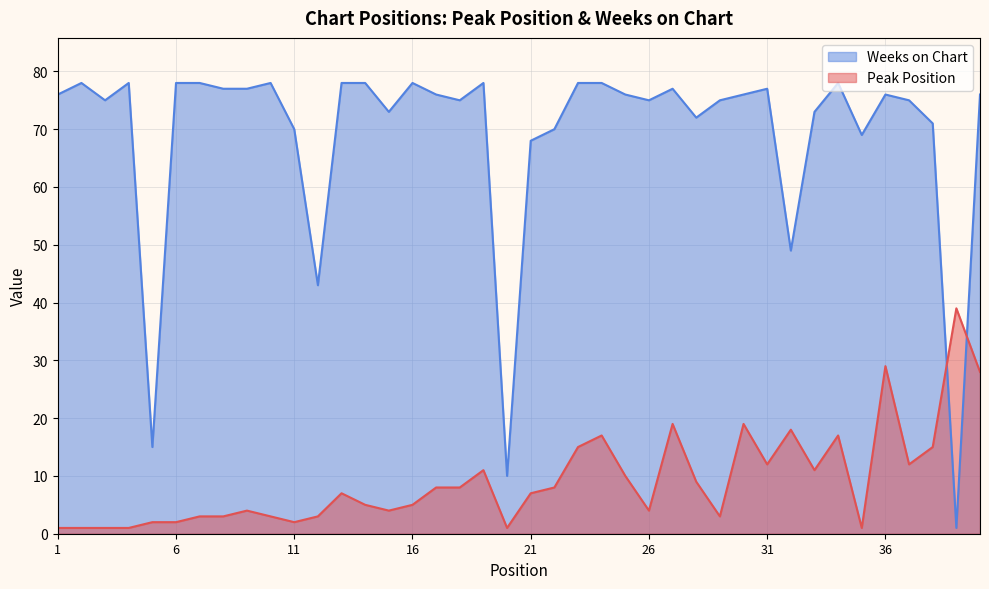

Reading left to right, list all the values displayed in this chart.

Peak Position: 1	1	1	1	2	2	3	3	4	3	2	3	7	5	4	5	8	8	11	1	7	8	15	17	10	4	19	9	3	19	12	18	11	17	1	29	12	15	39	28
Weeks on Chart: 76	78	75	78	15	78	78	77	77	78	70	43	78	78	73	78	76	75	78	10	68	70	78	78	76	75	77	72	75	76	77	49	73	78	69	76	75	71	1	76